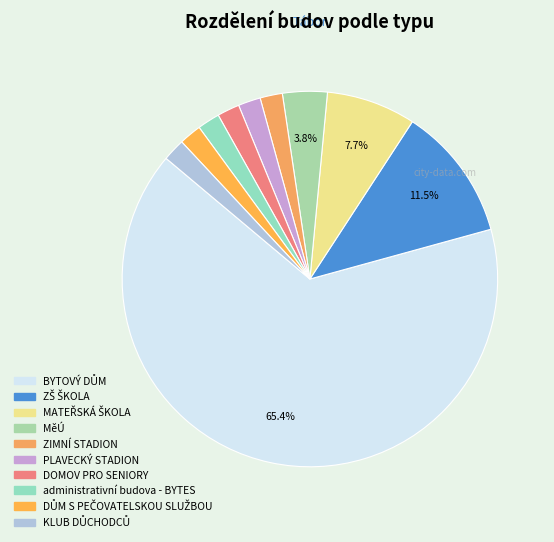

Count the number of slices in the pie.

10